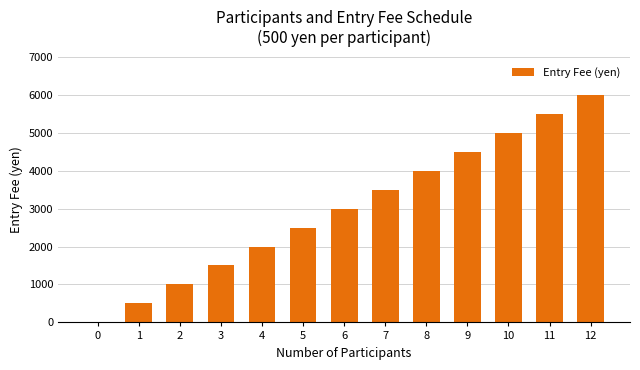

What is the average value?

3000